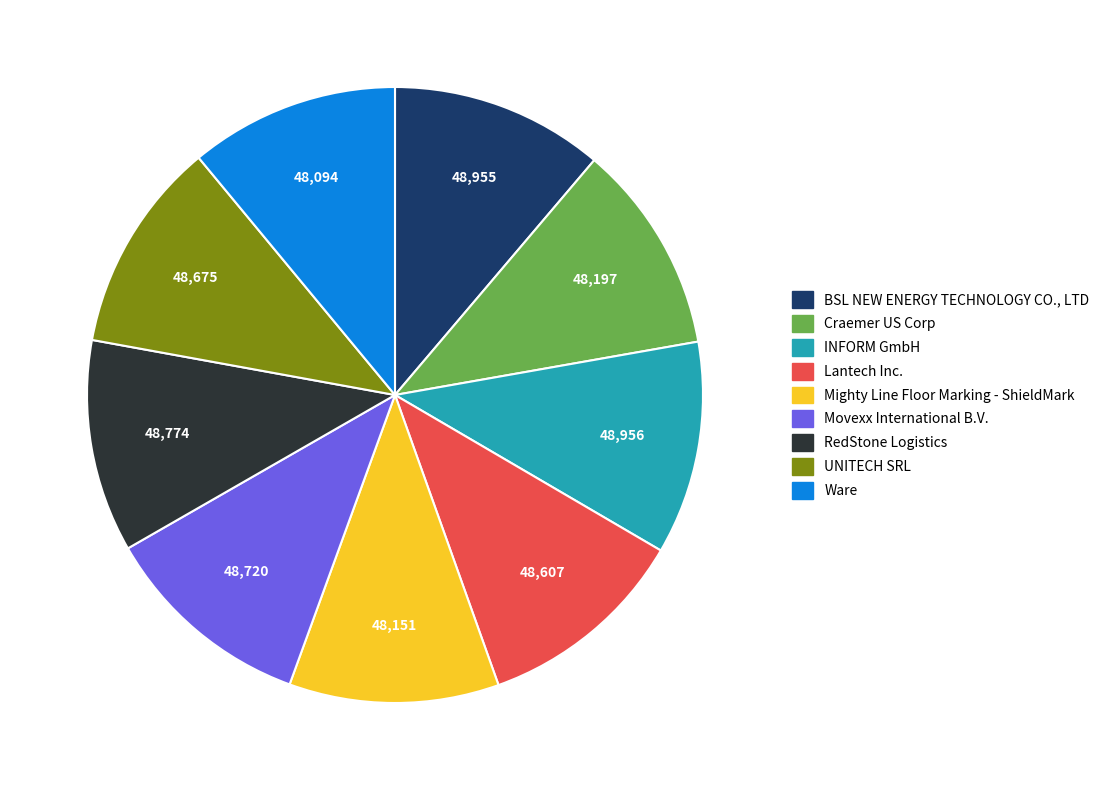

Approximately how many times larger is the value at Movexx International B.V. compared to INFORM GmbH?

1.0